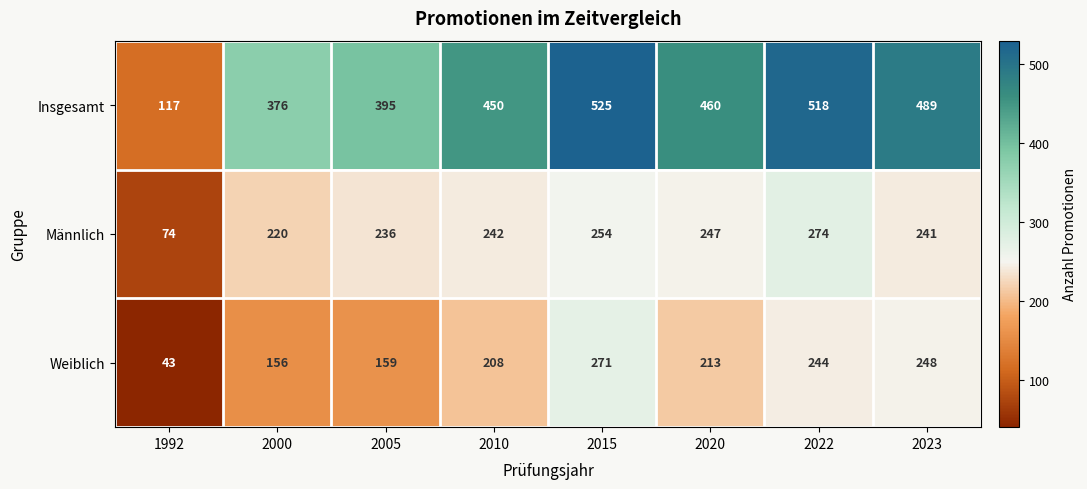

Where is Männlich nearest to the value 174?

2000